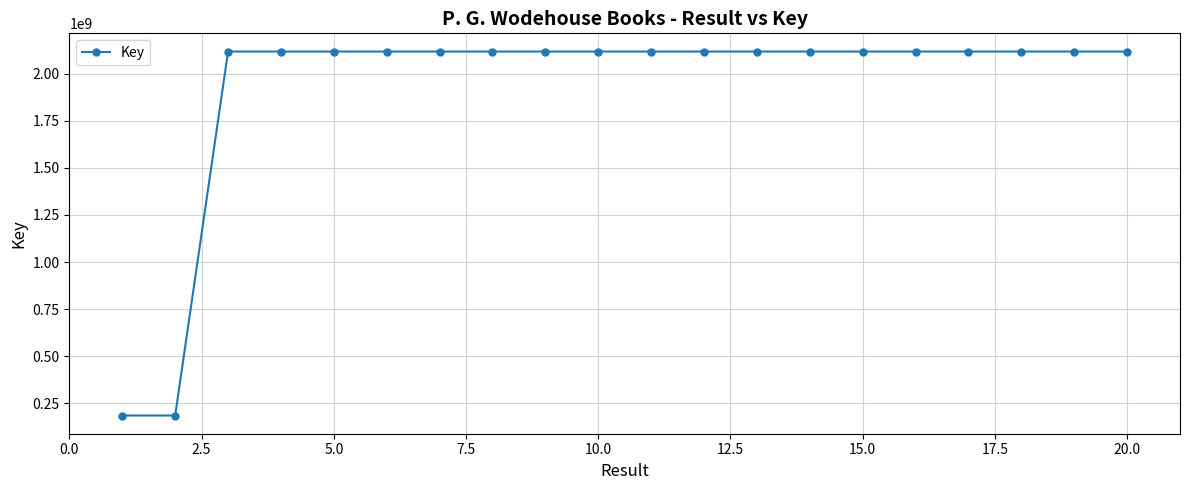

True or false: there are more than 1 points higher than both neighbors.

True